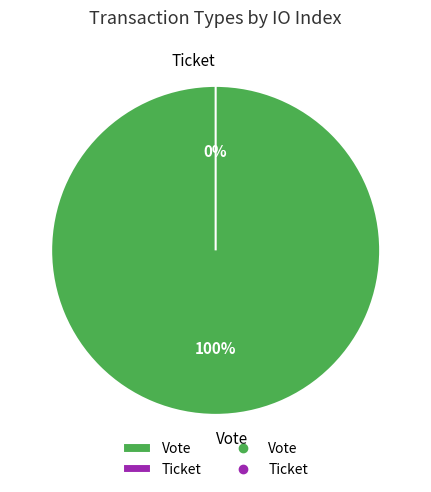

Is there any slice that represents more than half of the pie?

Yes